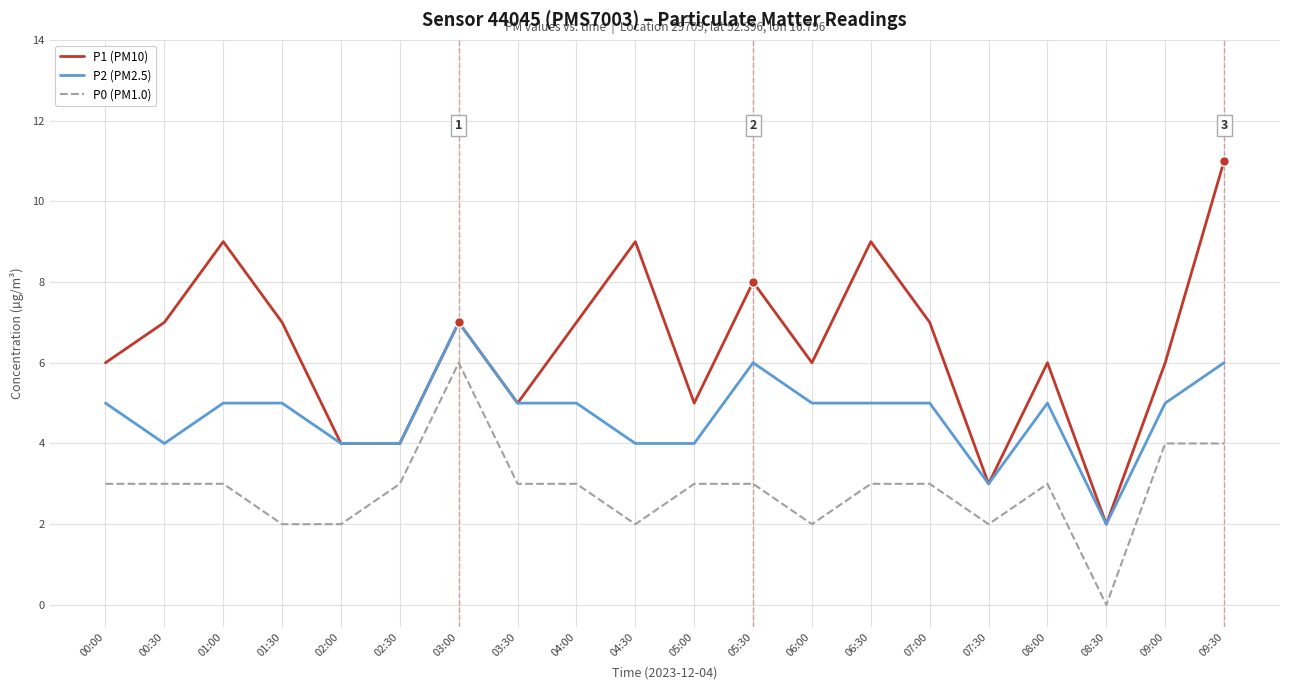

Which series changed the most between 06:00 and 06:30?

P1 (PM10)